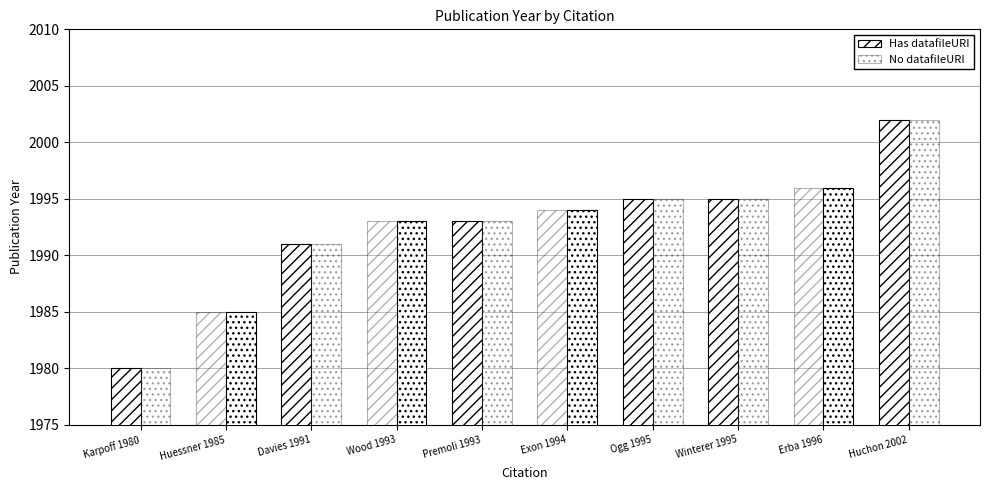

What is the total value across all series at Huchon 2002?

4004